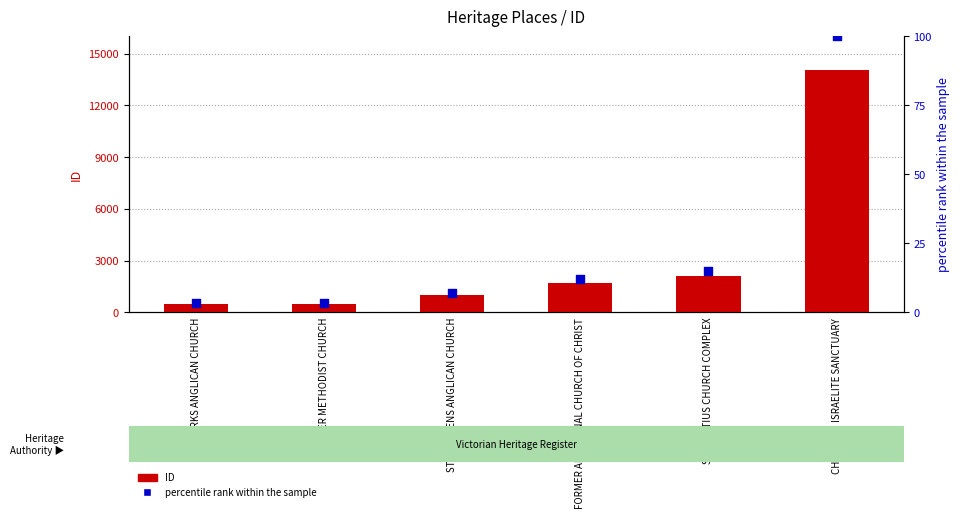

Is the value of ID at ST MARKS ANGLICAN CHURCH greater than the value of percentile rank within the sample at ST IGNATIUS CHURCH COMPLEX?

Yes